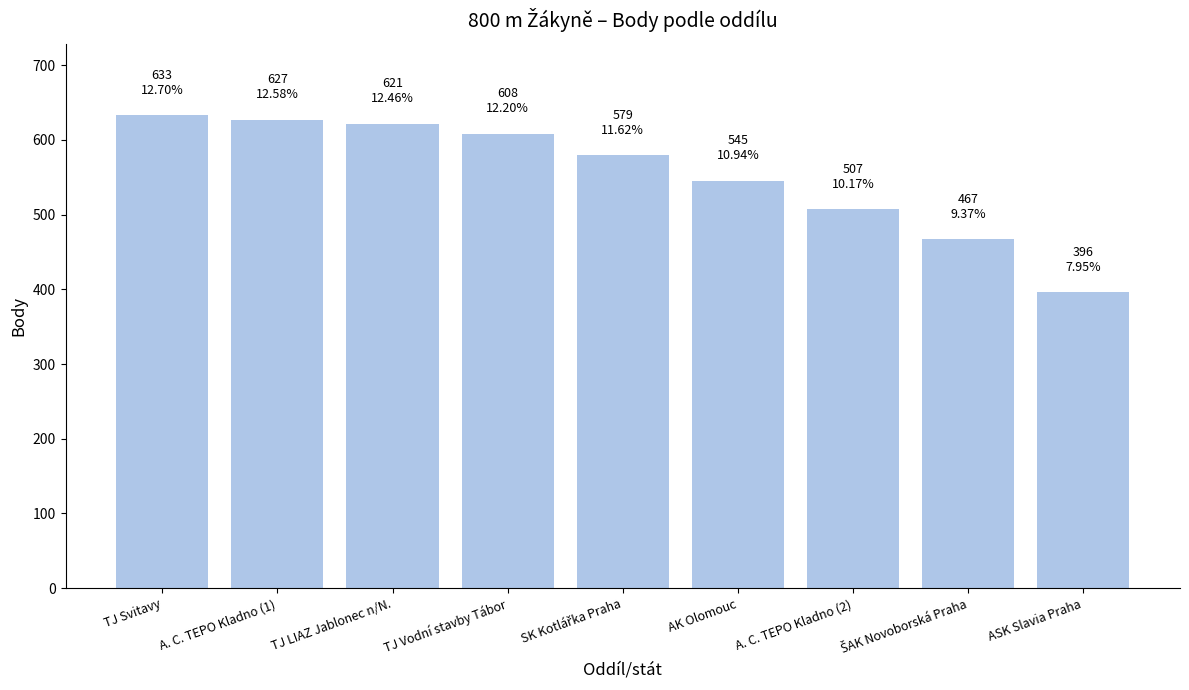

Reading right to left, transcribe all the data shown in this chart.

396	467	507	545	579	608	621	627	633